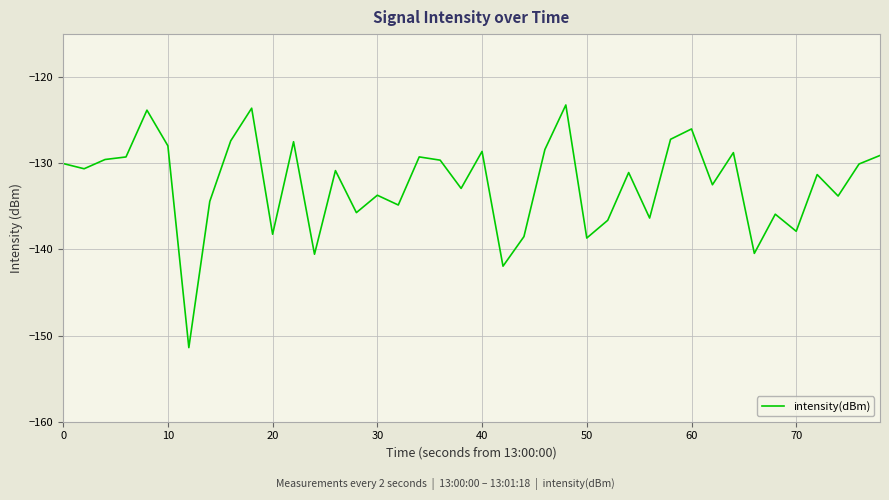

What is the difference between the maximum and minimum values?

28.2